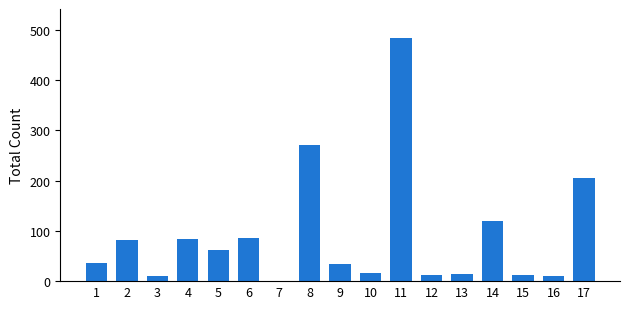

Between 10 and 5, which is larger?

5